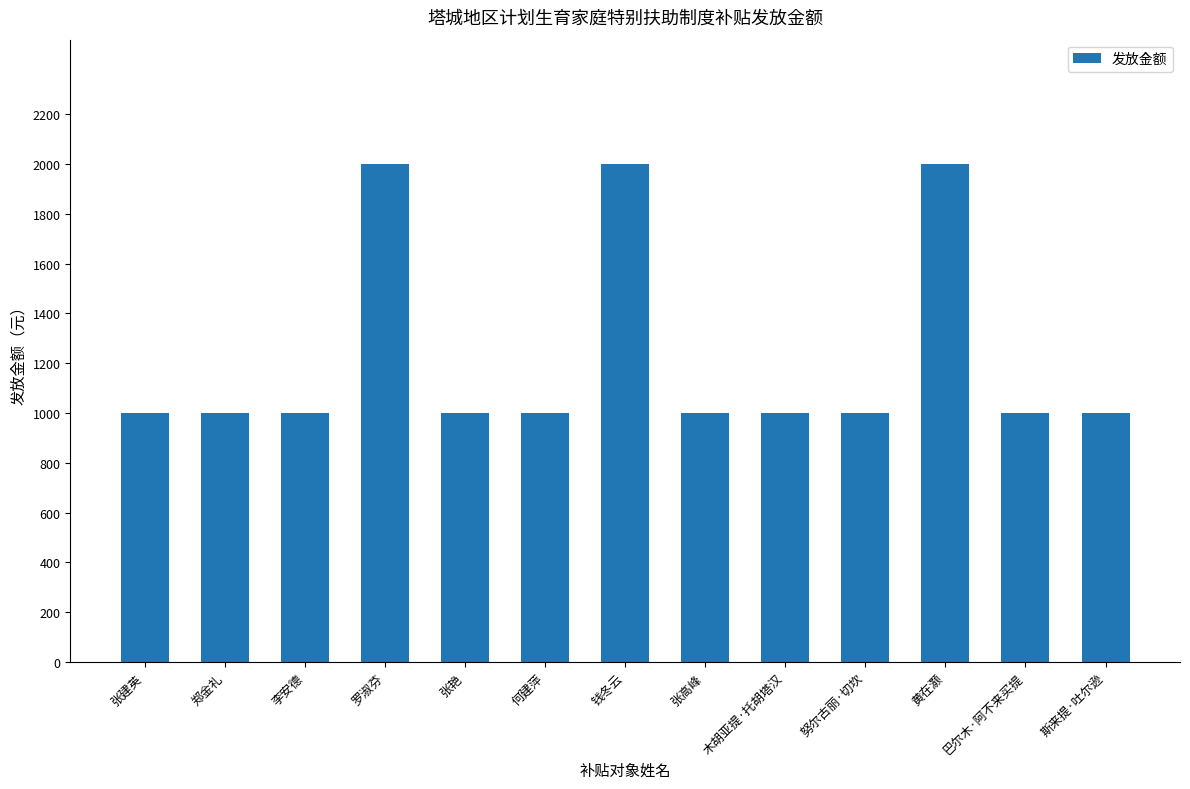

Is it true that the value at 张建英 is 1487?

False